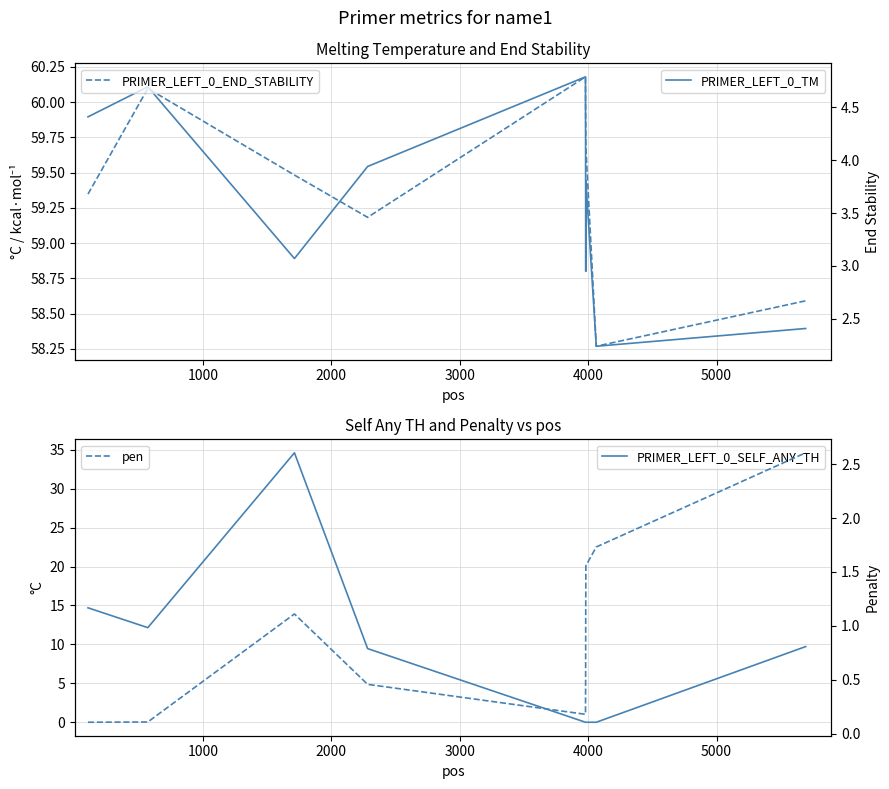

True or false: PRIMER_LEFT_0_END_STABILITY and PRIMER_LEFT_0_SELF_ANY_TH intersect in this chart.

True